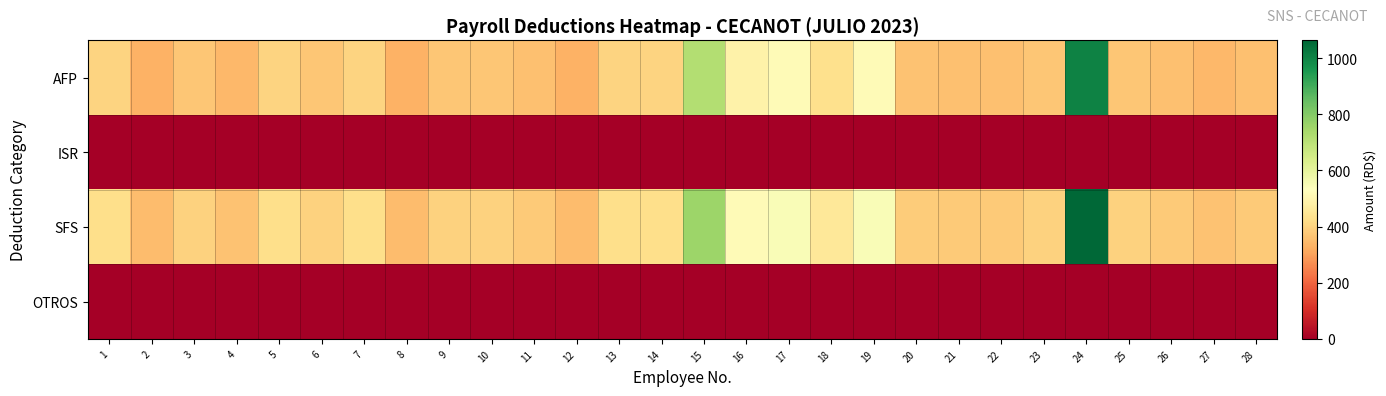

At which category is the sum across all series the highest?

24